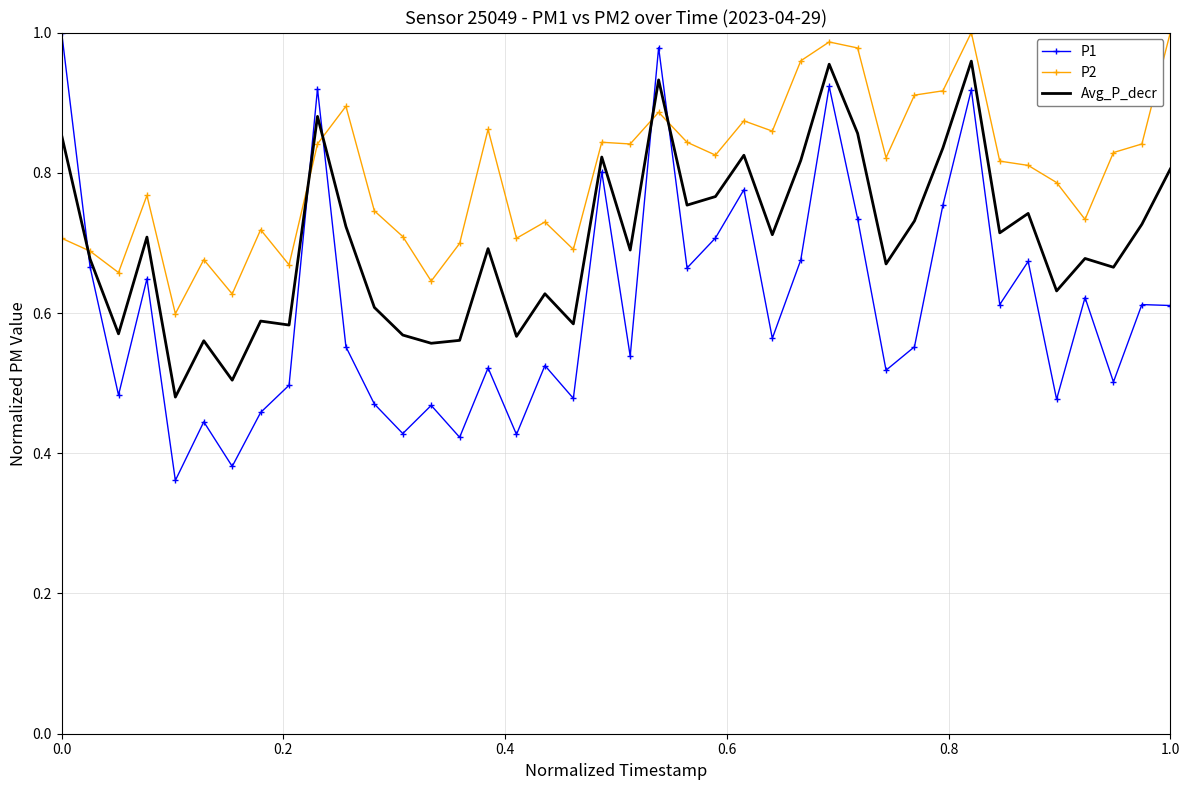

True or false: P1 and Avg_P_decr intersect in this chart.

True